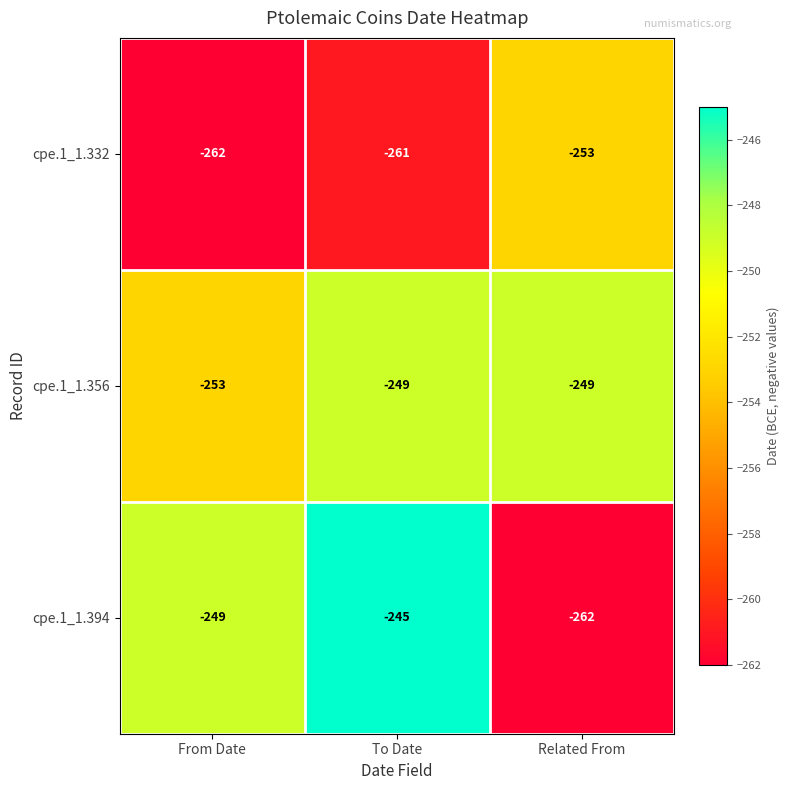

Reading left to right, list all the values displayed in this chart.

cpe.1_1.332: -262	-261	-253
cpe.1_1.356: -253	-249	-249
cpe.1_1.394: -249	-245	-262